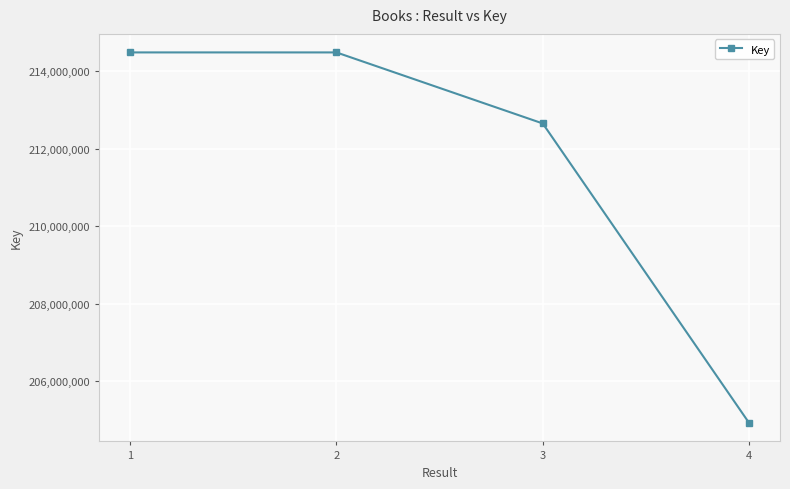

Where does the data first go above 214484057?

1